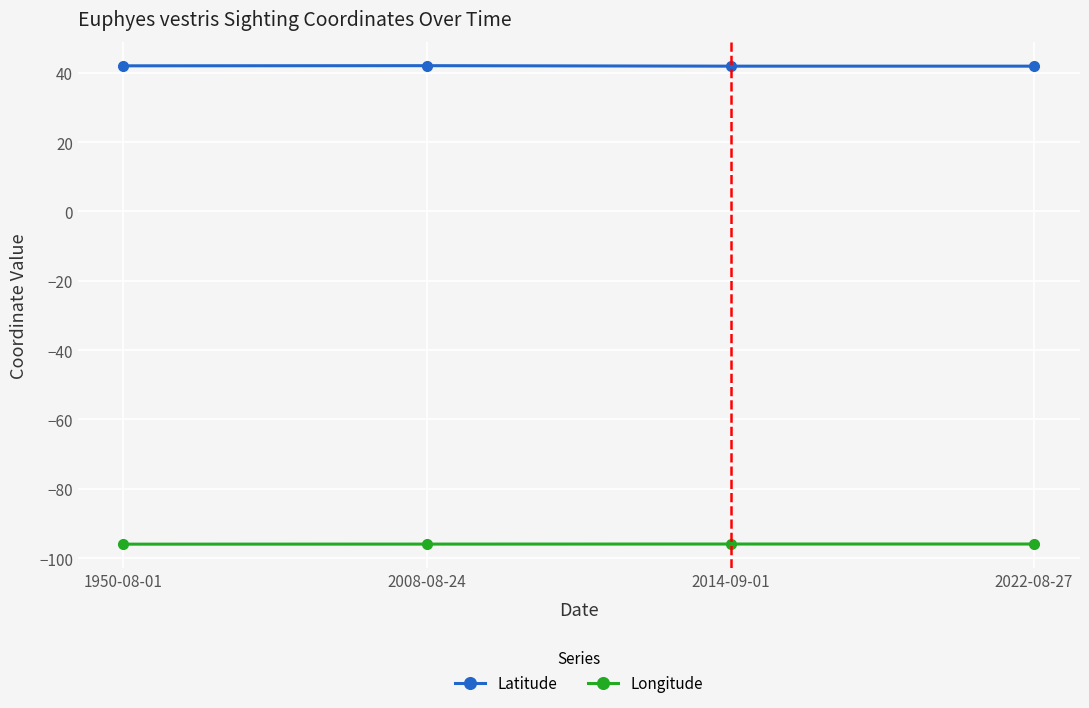

What is the value of the Latitude point at the 2nd from the left?

42.0